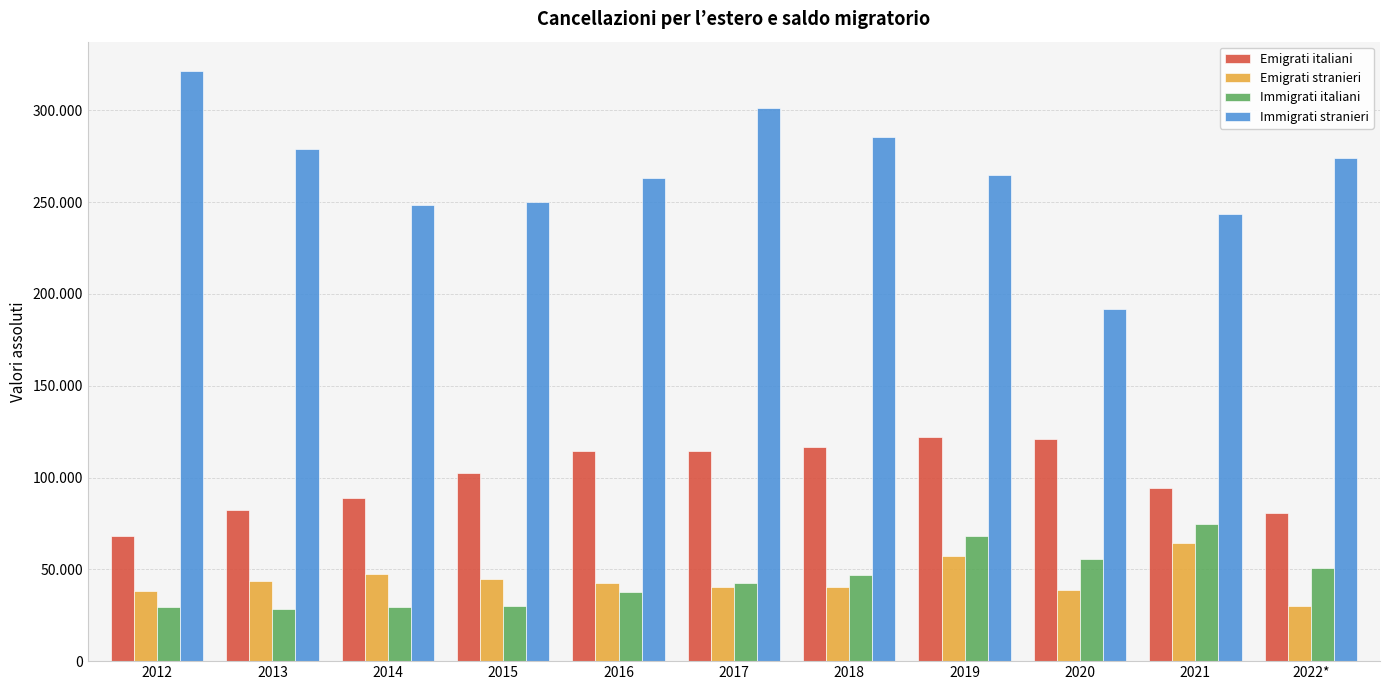

Reading right to left, list all the values displayed in this chart.

Emigrati italiani: 80651	94219	120950	122020	116732	114559	114512	102259	88859	82095	67998
Emigrati stranieri: 30184	64093	38934	57485	40228	40551	42553	44696	47469	43640	38218
Immigrati italiani: 50958	74759	55760	68207	46824	42369	37894	30052	29271	28433	29467
Immigrati stranieri: 273829	243607	191766	264571	285500	301071	262929	250026	248360	279021	321305